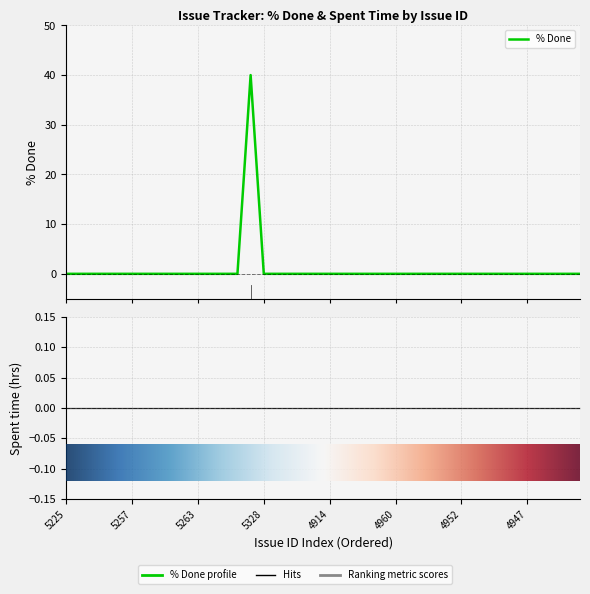

Which category has the highest value across all series?

5327